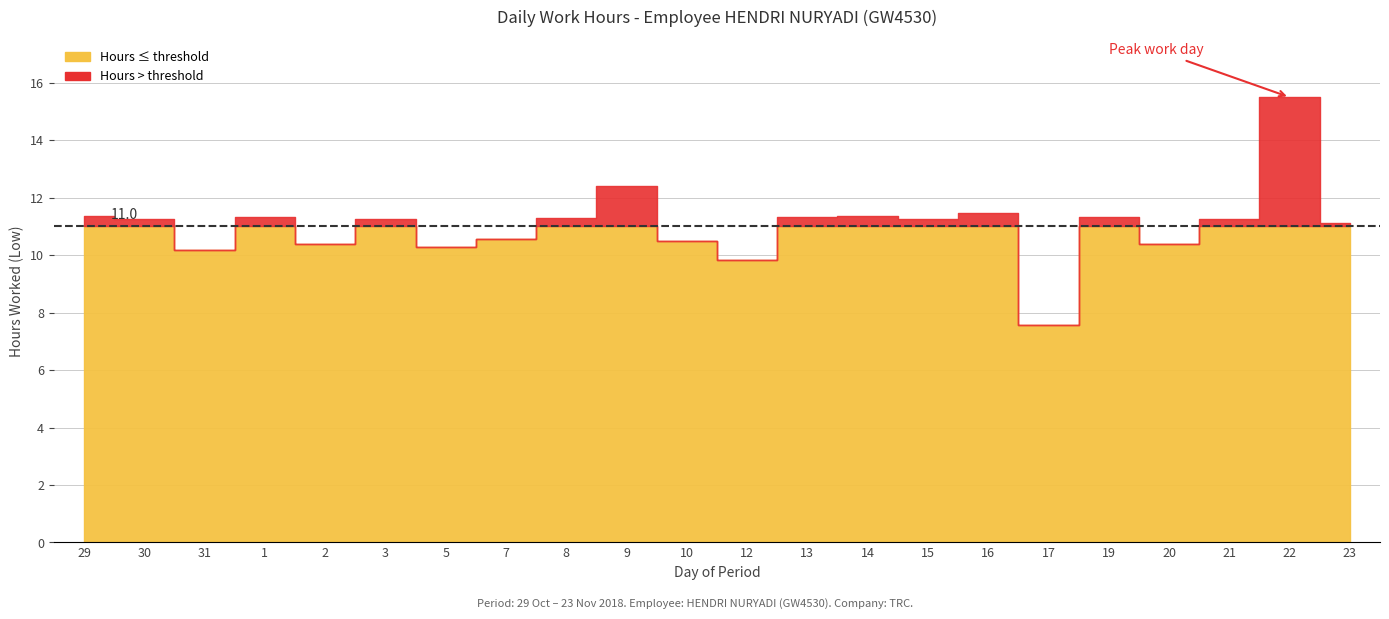

Does the chart have visible grid lines?

Yes